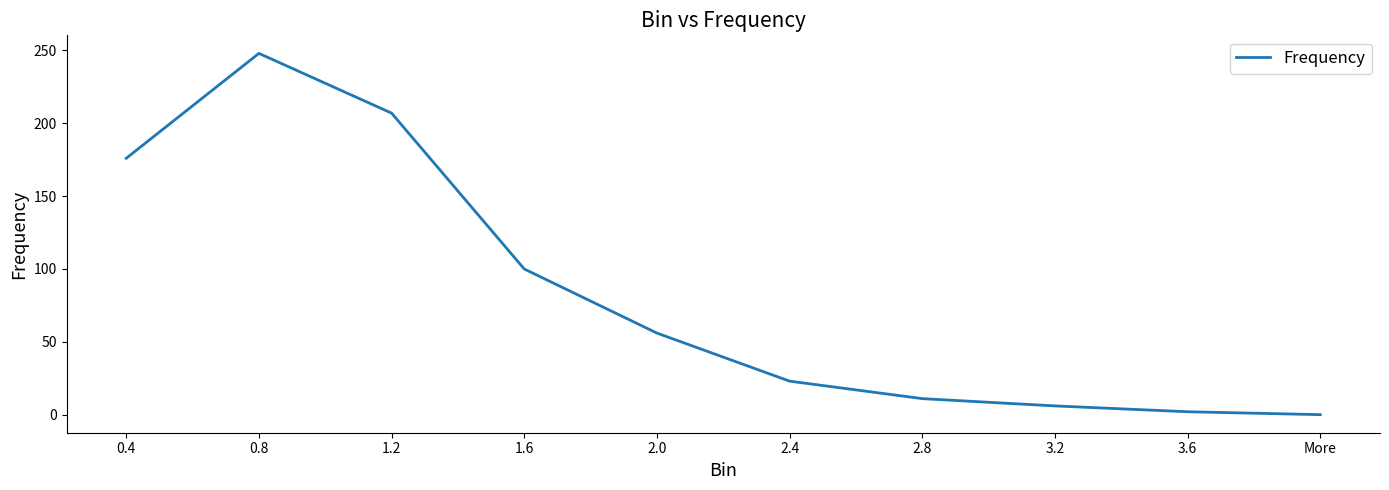

What is the change in value from 0.8 to More?

-248